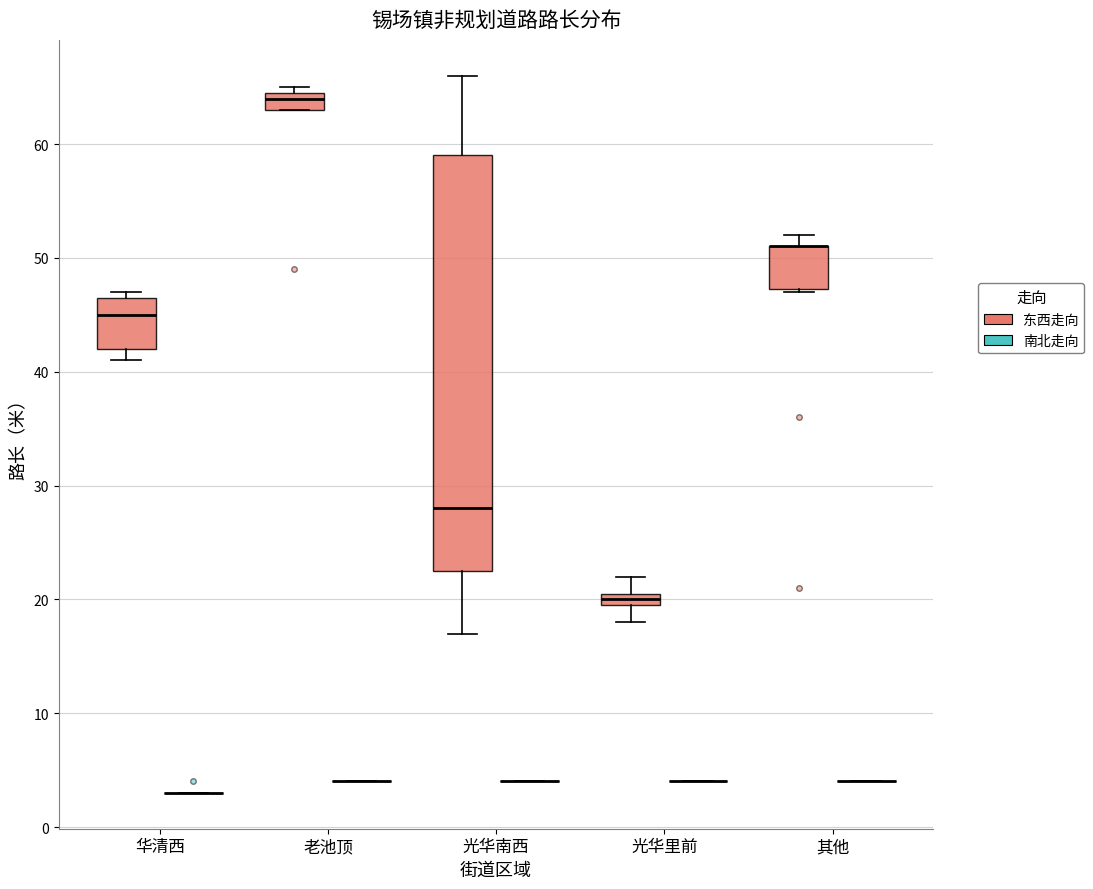

Comparing the boxes themselves (not the whiskers), which one is the tallest?

光华南西 (东西走向)